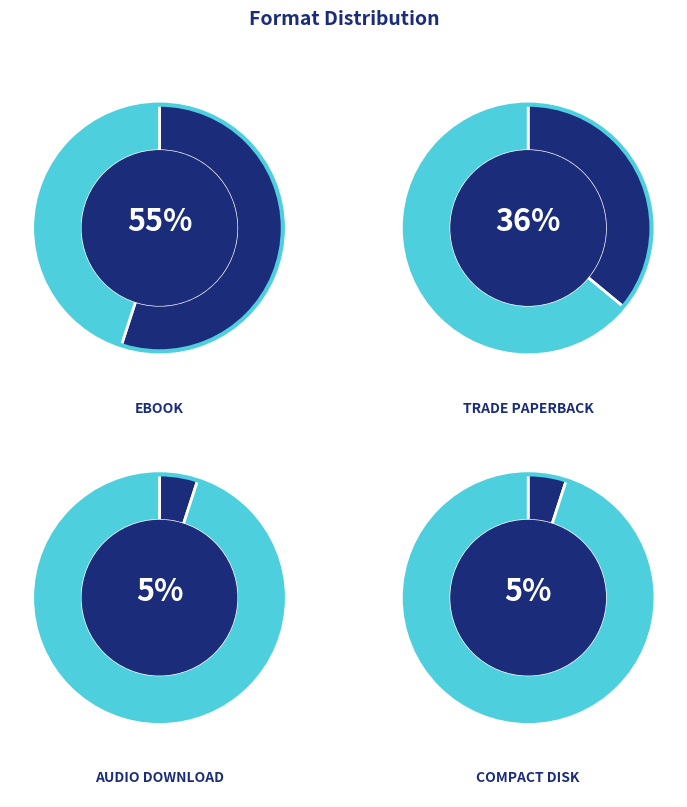

Between Trade Paperback and Compact Disk, which is larger?

Trade Paperback